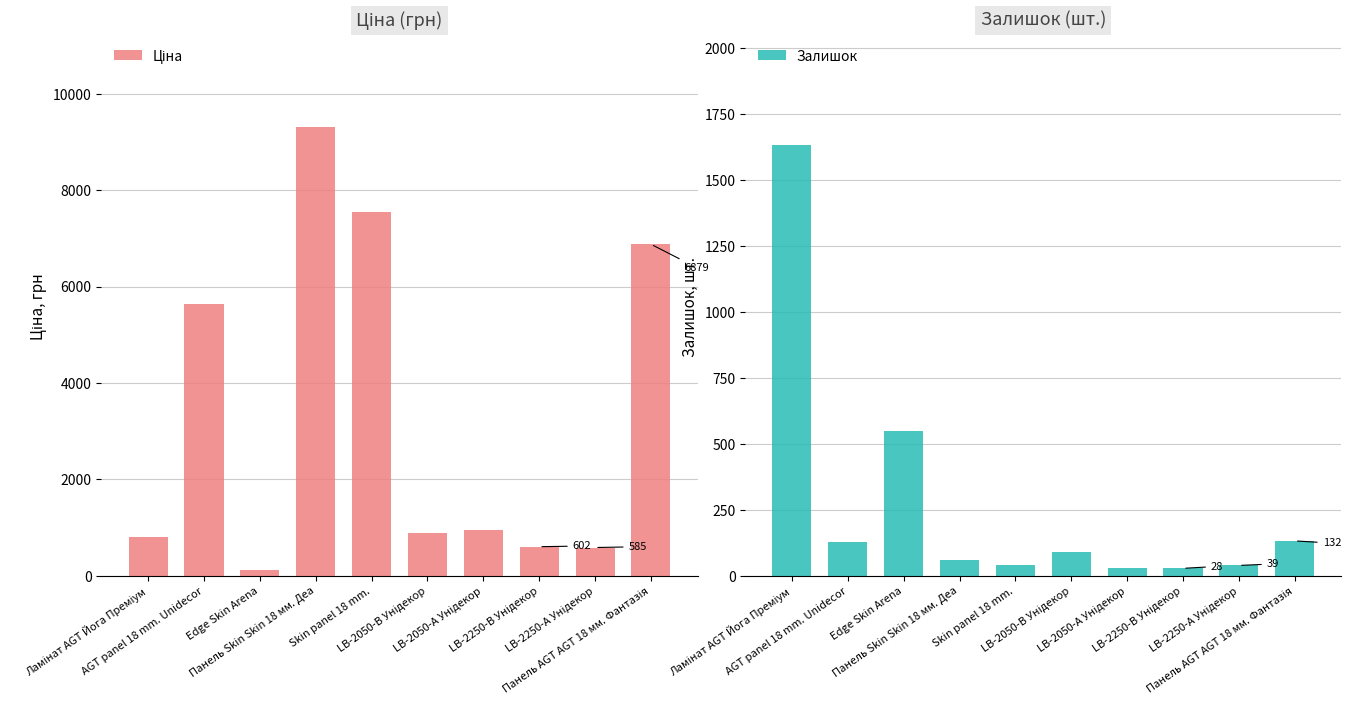

What position from the right is Ламінат AGT Йога Преміум?

10